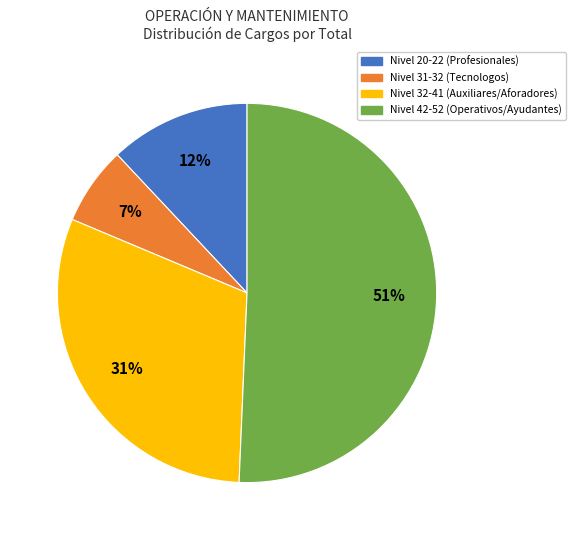

Is there a majority slice in this chart?

Yes